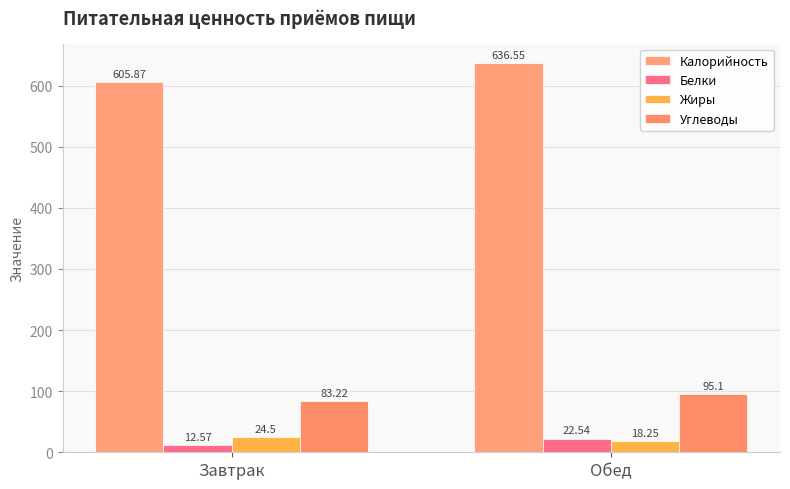

What is the label of the 1st bar from the left?

Завтрак